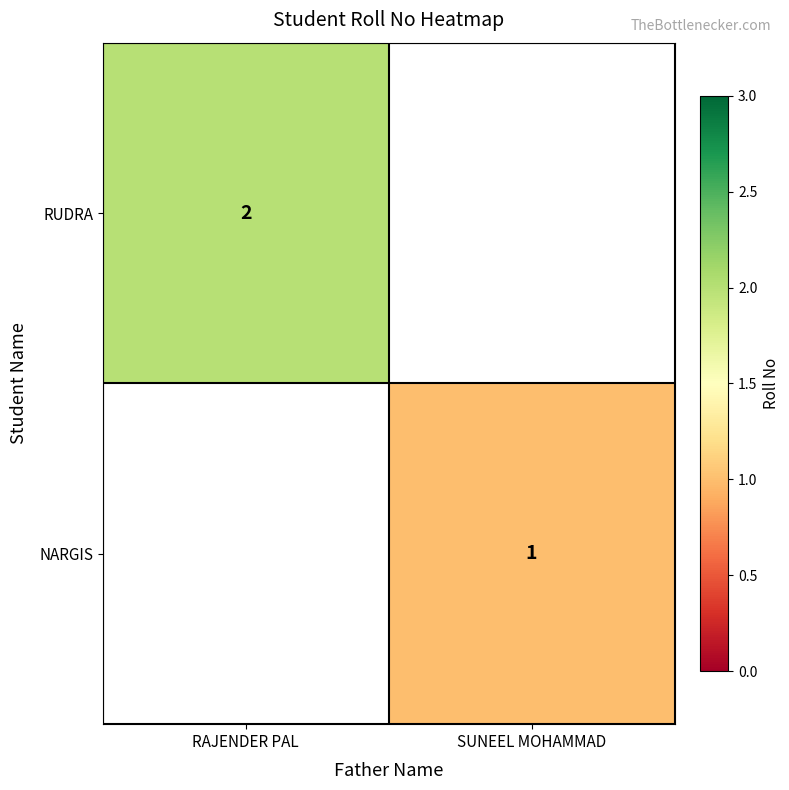

Between SUNEEL MOHAMMAD and RAJENDER PAL, which is larger?

RAJENDER PAL